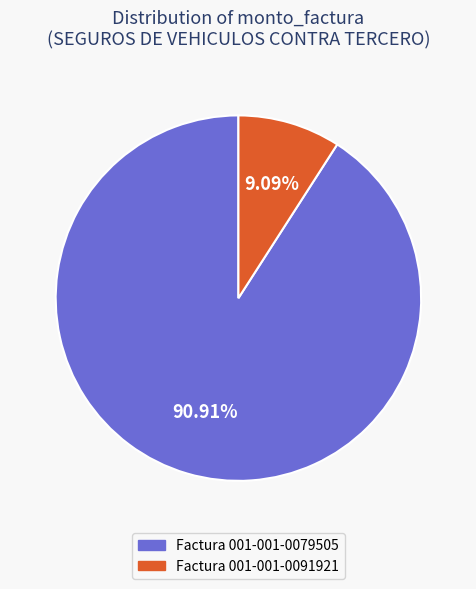

To the nearest percent, what is the combined percentage of Factura 001-001-0079505 and Factura 001-001-0091921?

100%